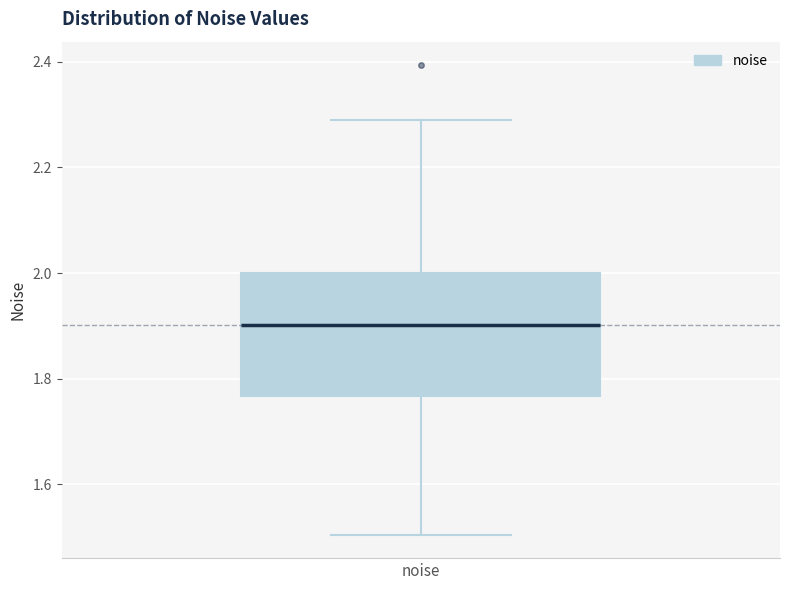

Read this box plot against the y-axis: the position of the median line, the range covered by the box, and the ends of both whiskers. The values are not printed on the chart, so give them approximately, as read against the axis.

median 1.90, box 1.76 to 2.00, whiskers 1.50 to 2.30